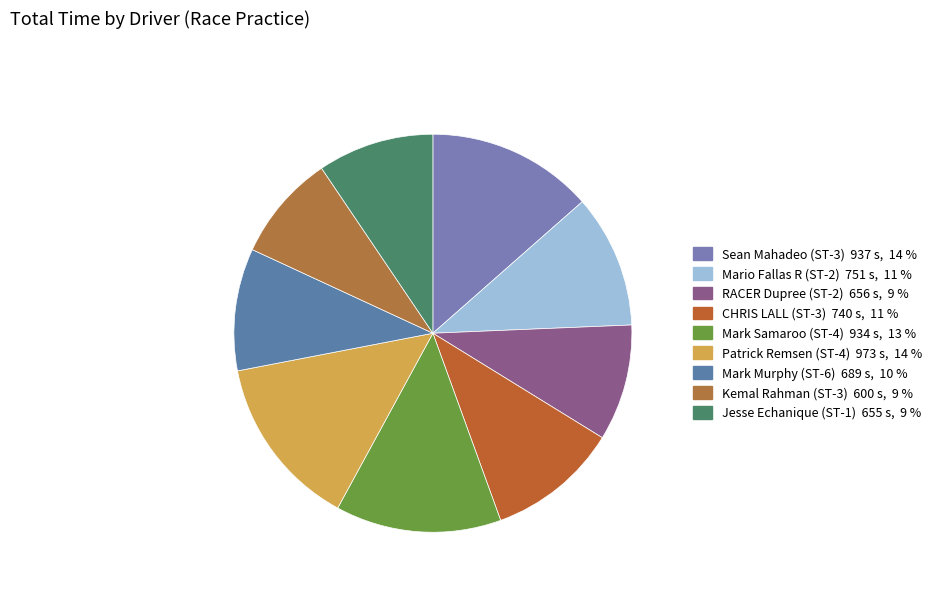

What portion of the pie excludes Kemal Rahman (ST-3)?

91.3%